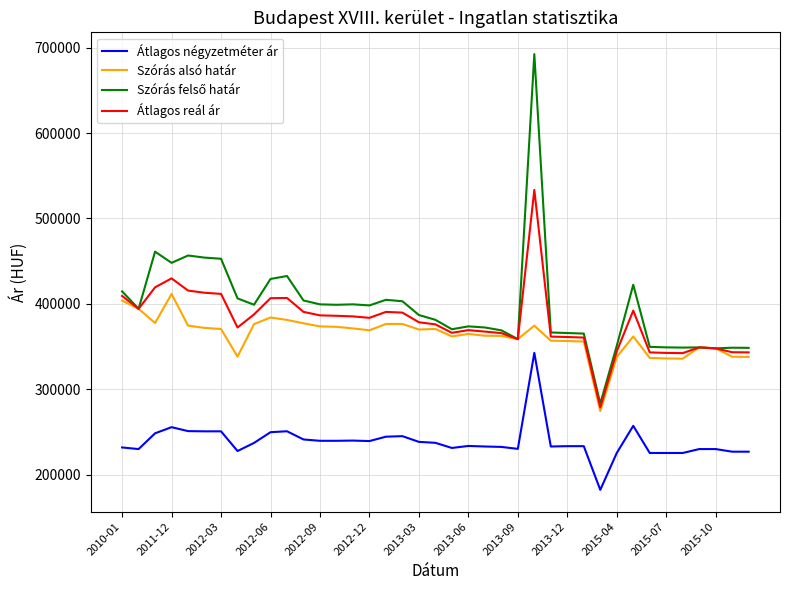

What is the smallest value displayed?

182240